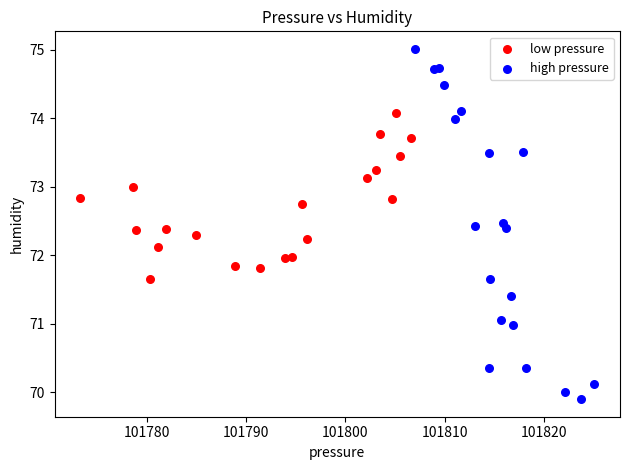

Which series has the widest spread of Y values?

high pressure